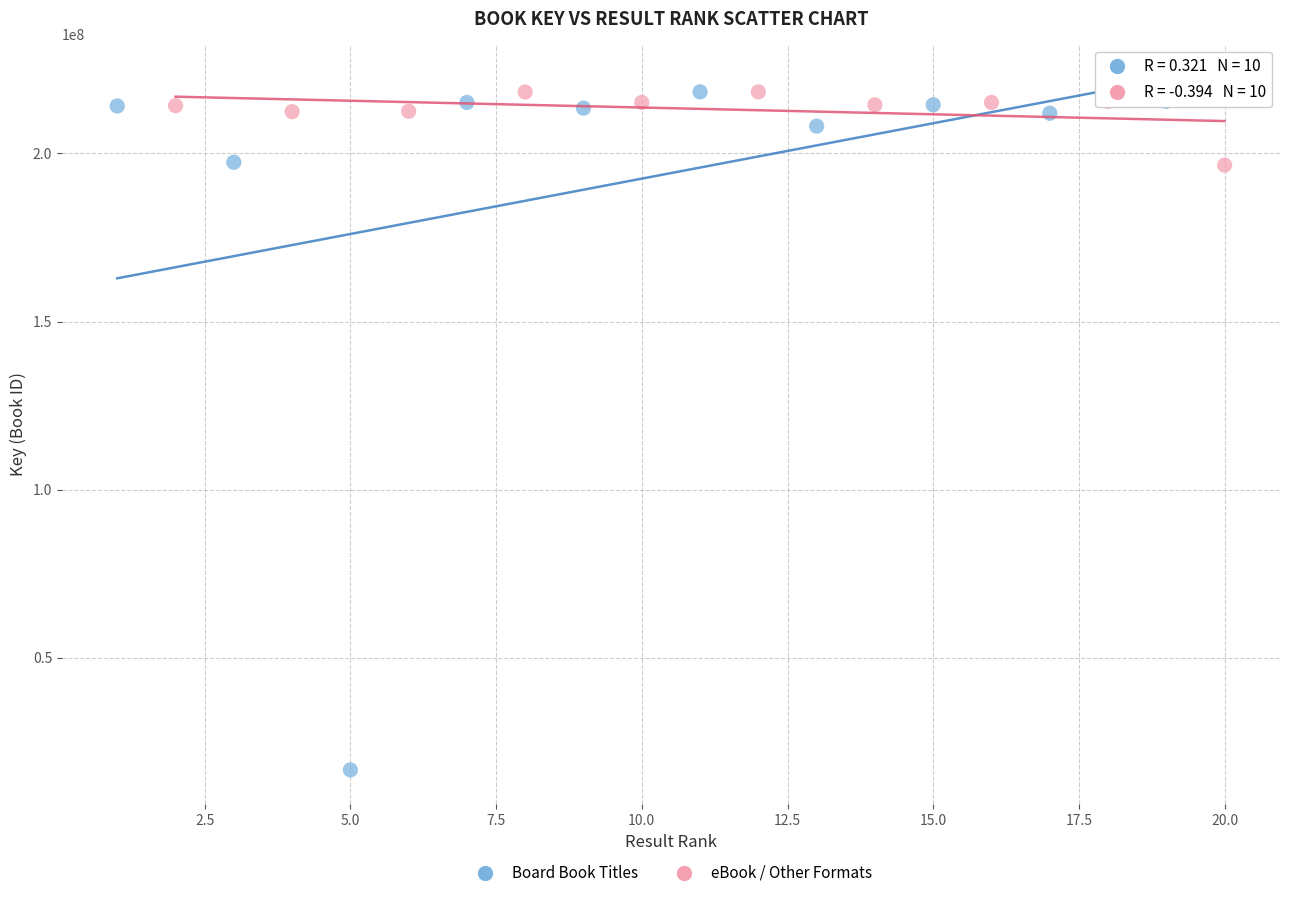

Which series has the widest spread of Y values?

Board Book Titles